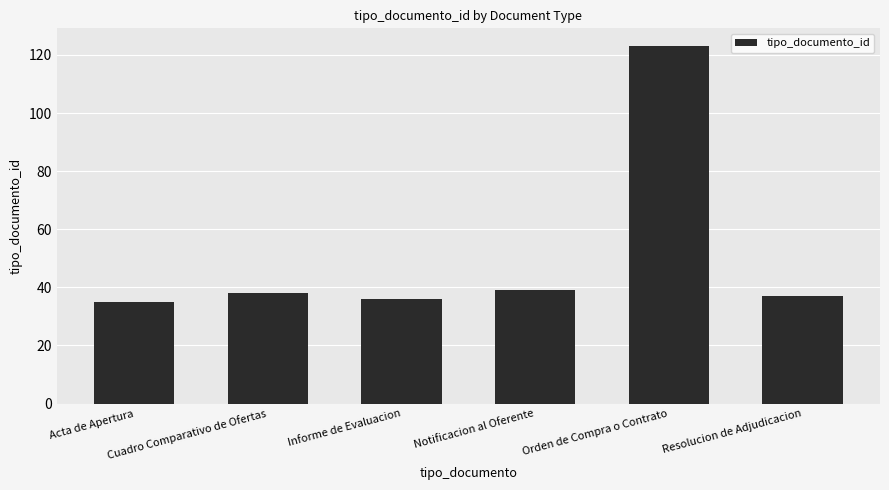

What is the value of the 3rd bar from the left?

36